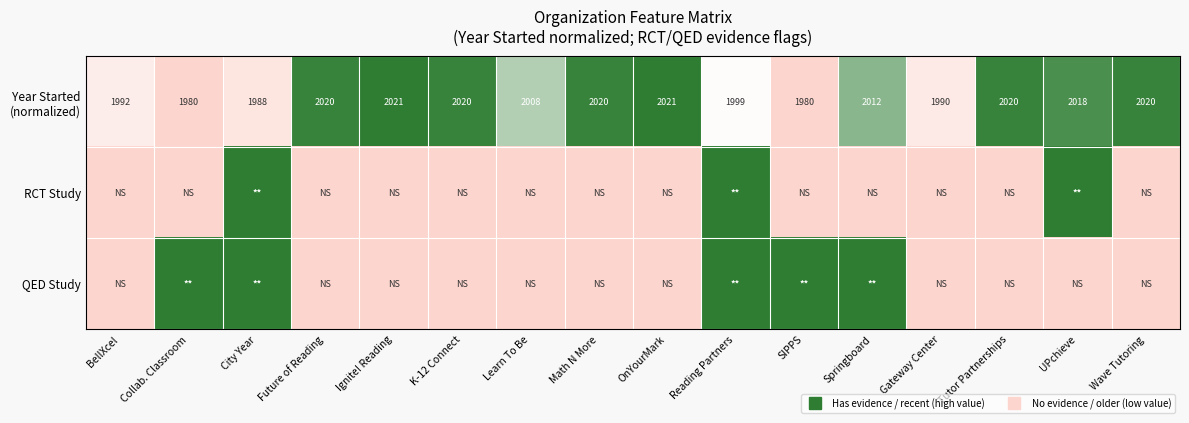

What is the difference between the Year Started (normalized) values at Learn To Be and OnYourMark?

0.3